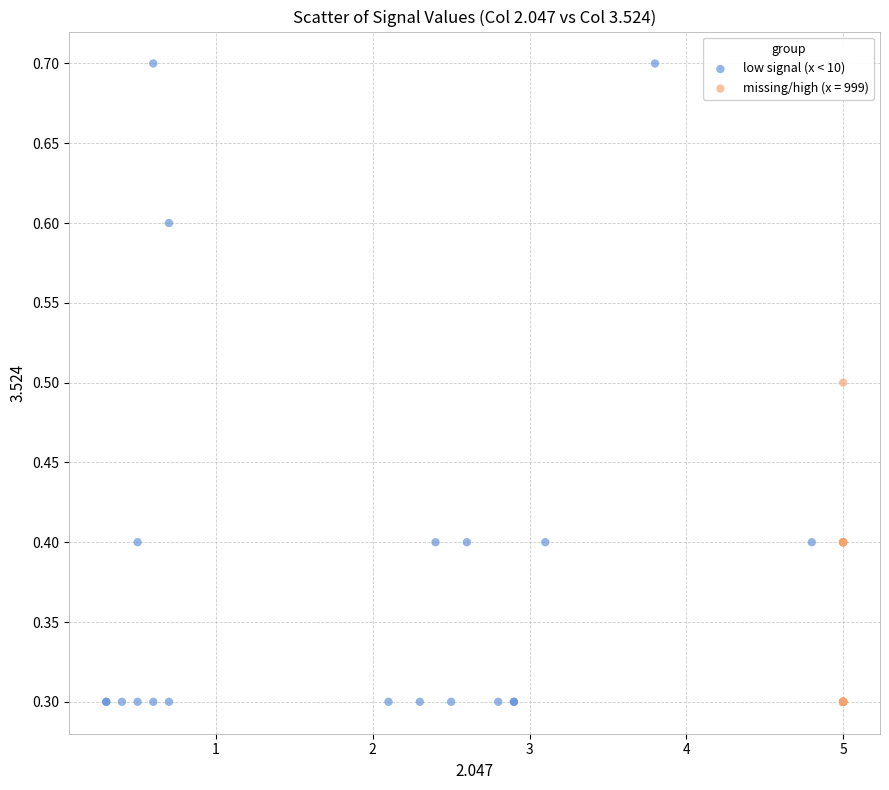

Which series has the largest Y range (max minus min)?

low signal (x < 10)